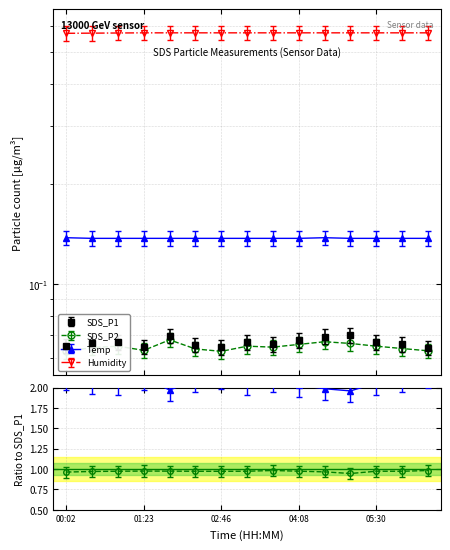

What is the total value across all series at 01:51?

0.8